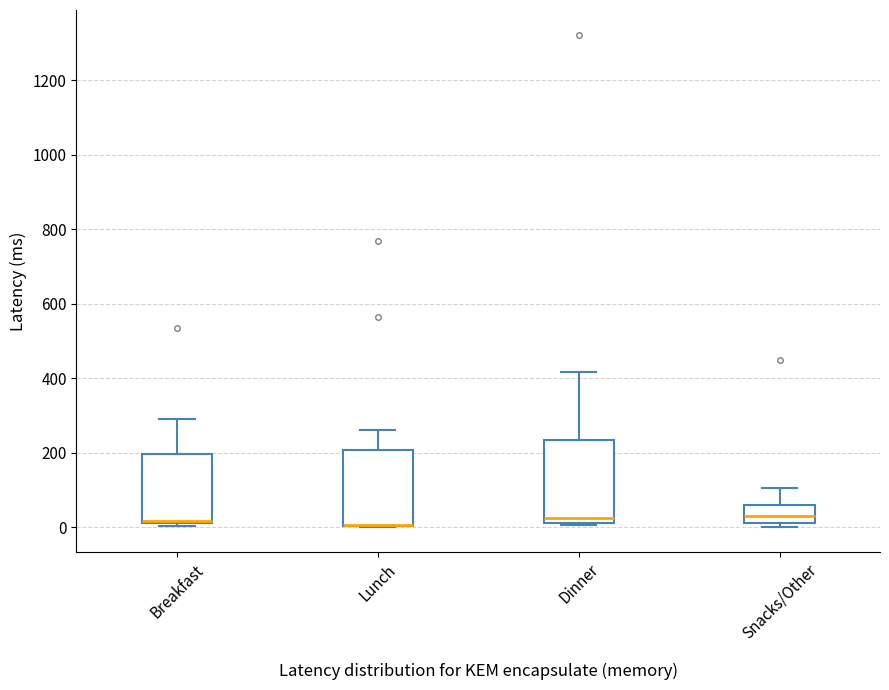

Reading left to right, read every box against the y-axis: the position of its median line, the range the box covers, and the ends of its whiskers. The values are not printed on the chart, so give them approximately, as read against the axis.

Breakfast: median 20 (drawn on the box's lower edge), box 20 to 200, whiskers 0 to 300
Lunch: median 0 (drawn on the box's lower edge), box 0 to 200, whiskers 0 to 260
Dinner: median 20 (just above the box's lower edge), box 20 to 240, whiskers 0 to 420
Snacks/Other: median 40, box 20 to 60, whiskers 0 to 100